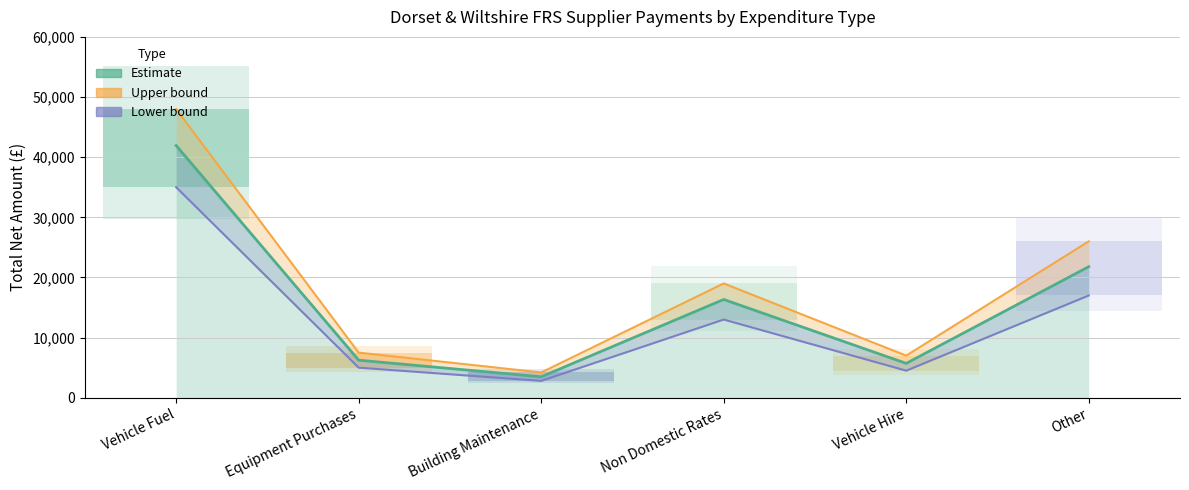

What position from the left is Equipment Purchases?

2